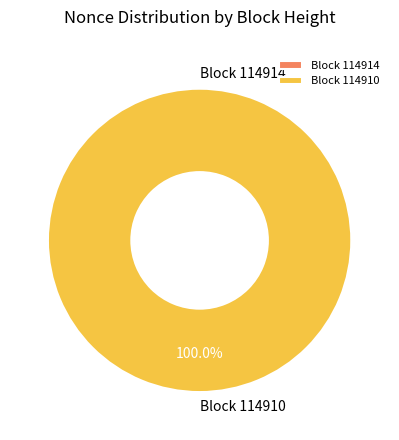

What is the total percentage of 114910 and 114914?

100.0%